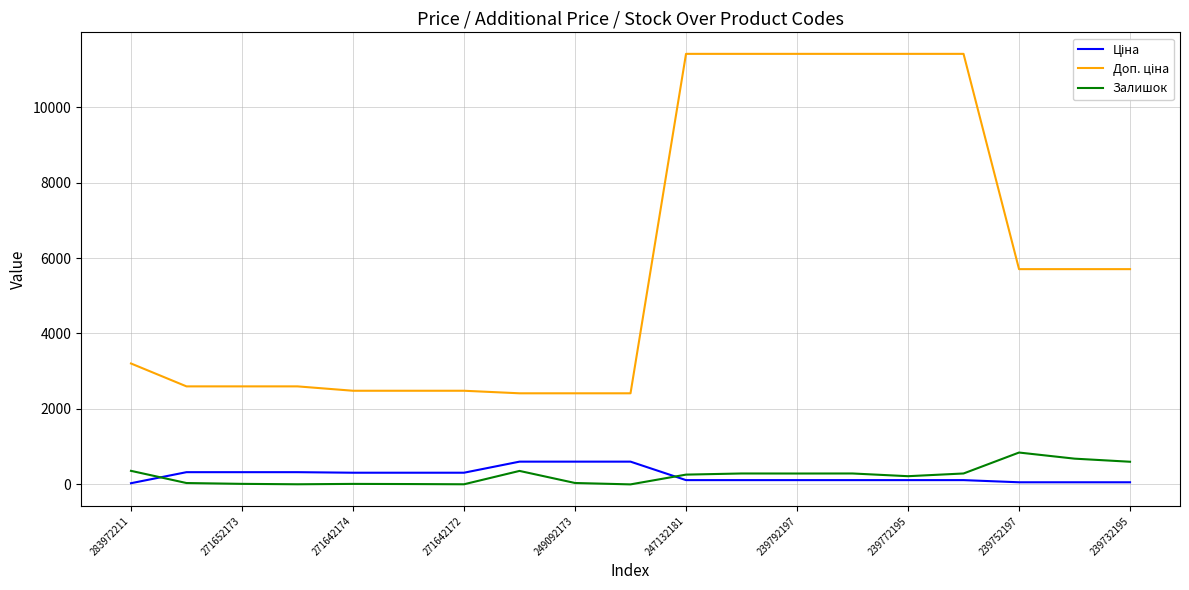

What is the greatest value displayed?

11410.0